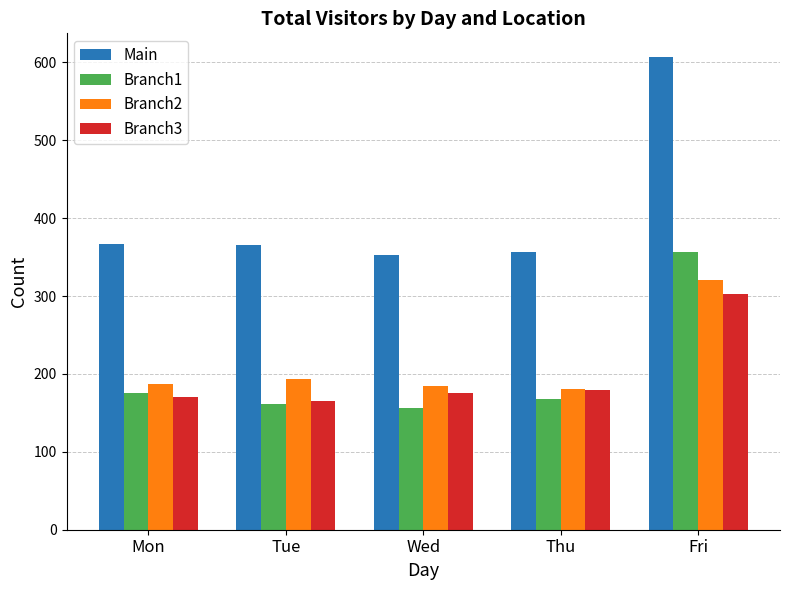

Which series has the largest total across all categories?

Main